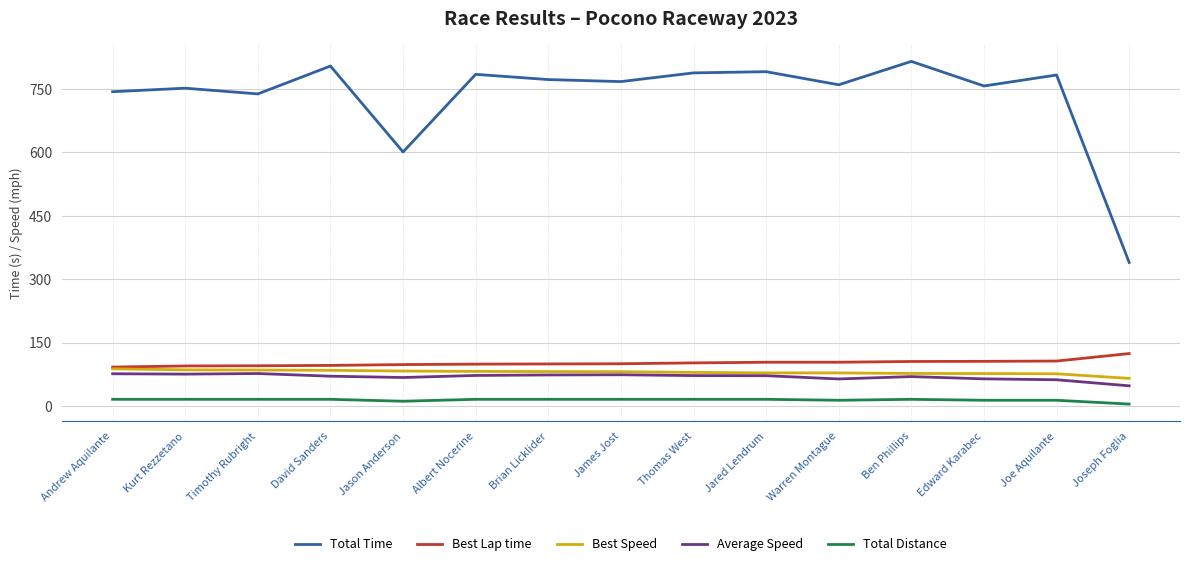

The Best Speed series shows 131.6 at Thomas West. True or false?

False